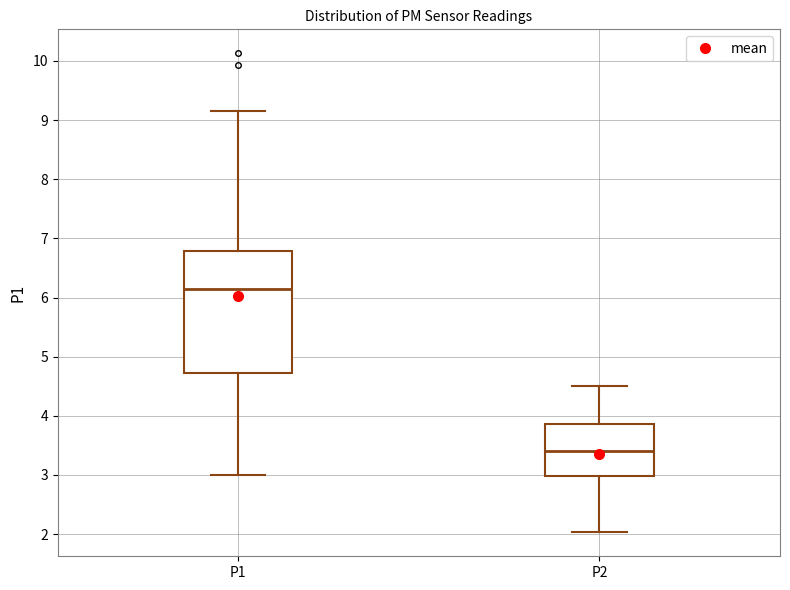

Comparing the boxes themselves (not the whiskers), which one is the tallest?

P1